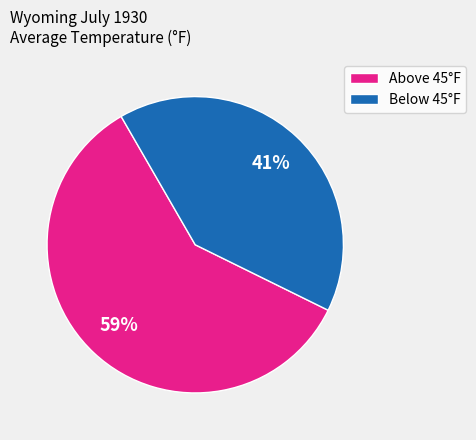

Do Above 45°F and Below 45°F together represent more than half of the pie?

Yes